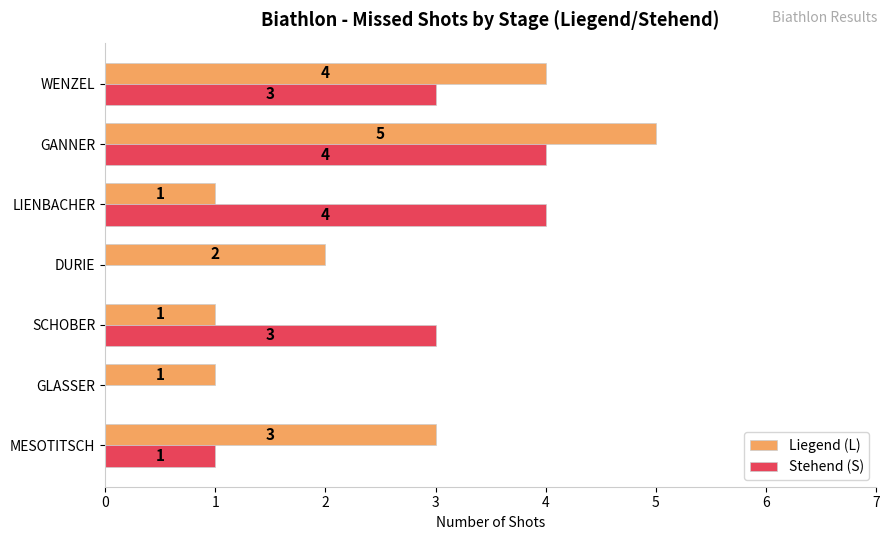

What is the greatest value displayed?

5